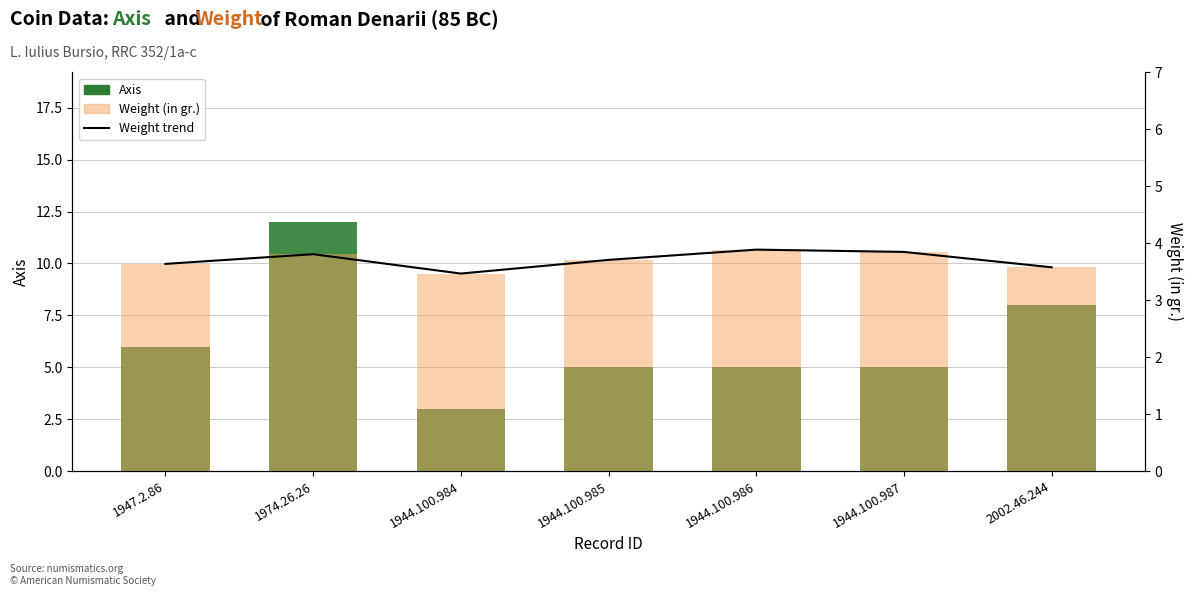

What is the sum of all Axis values?

44.0